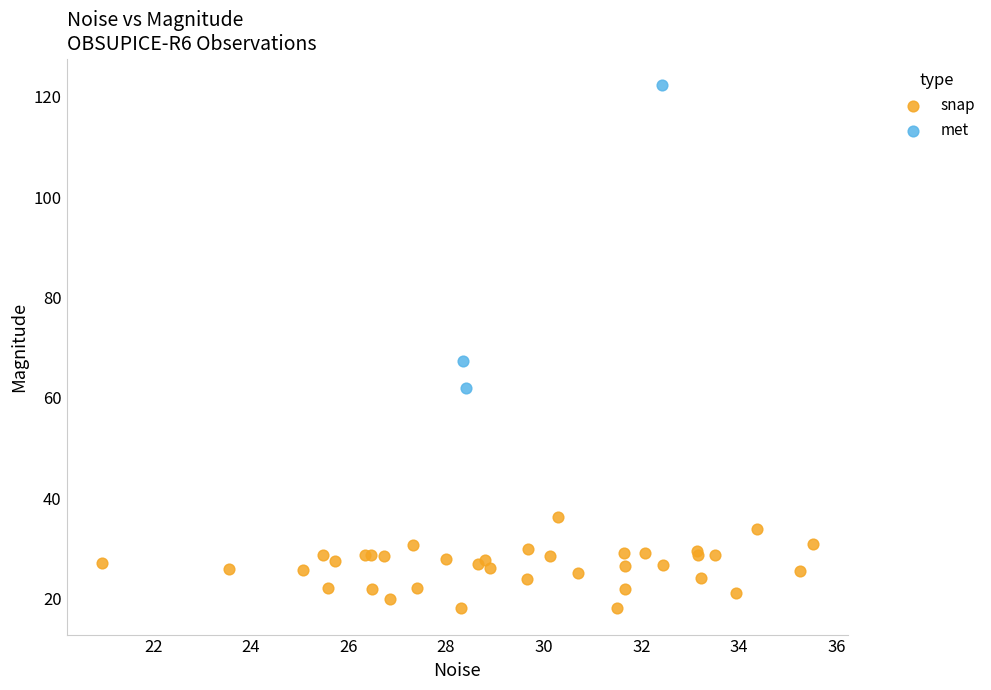

What are all the series names shown in the legend?

snap, met